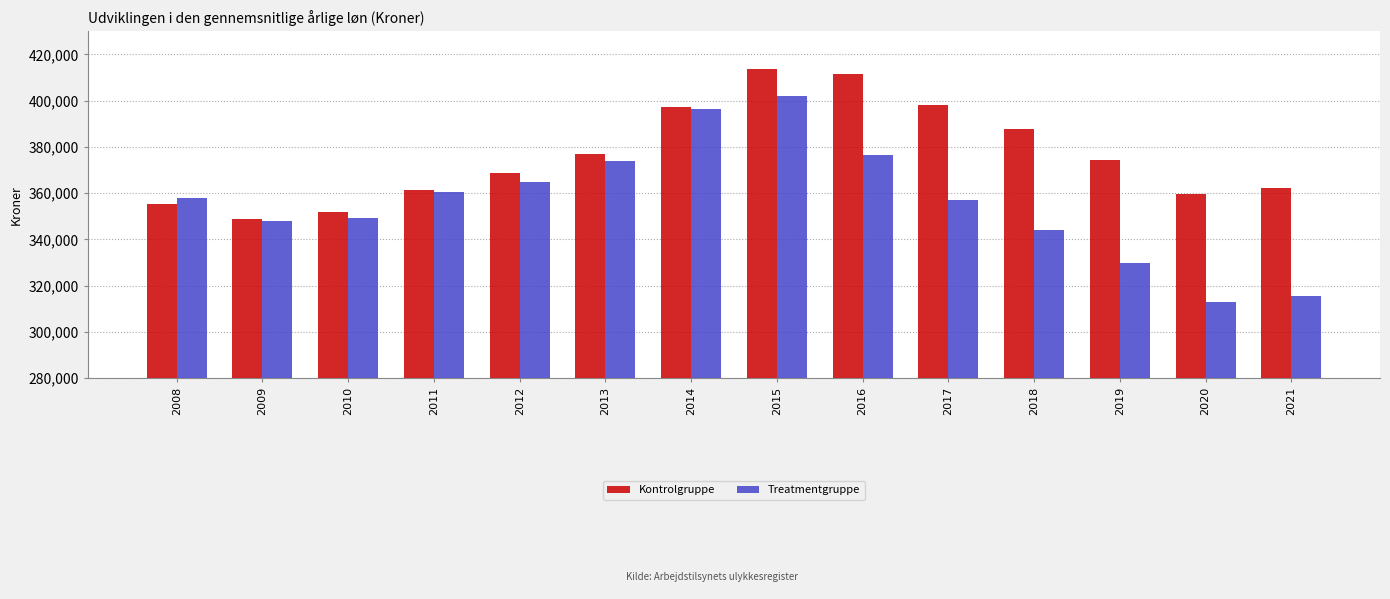

List the series in order of their overall mean, lowest first.

Treatmentgruppe, Kontrolgruppe